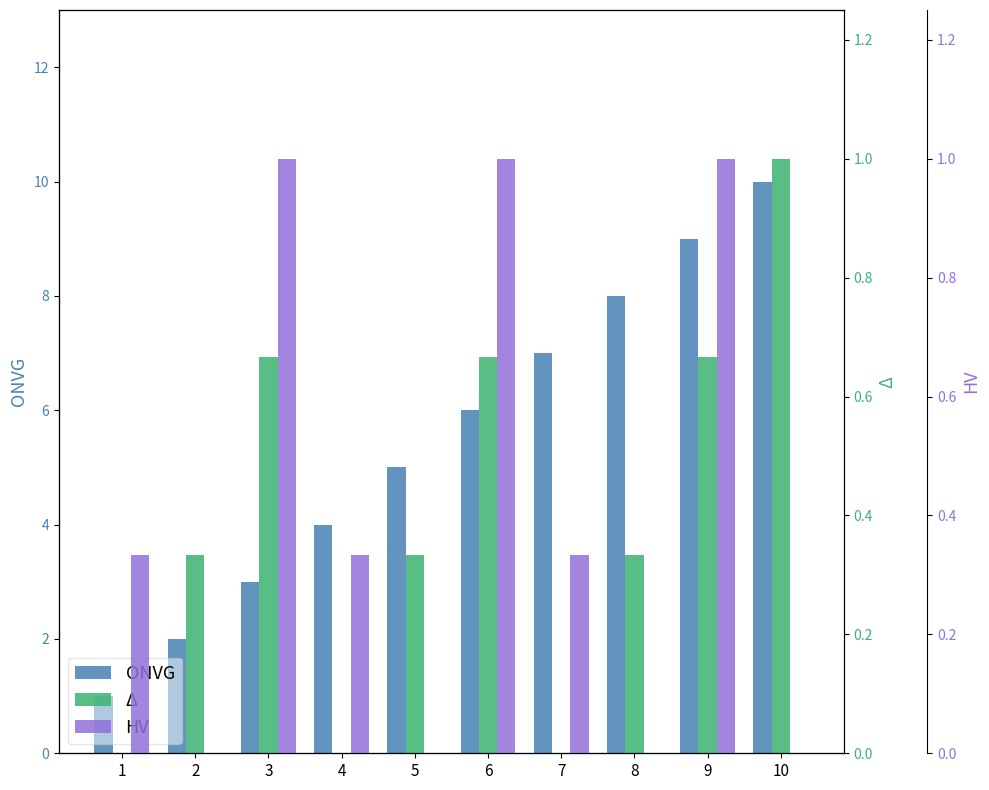

What is the sum of all ONVG values?

55.0